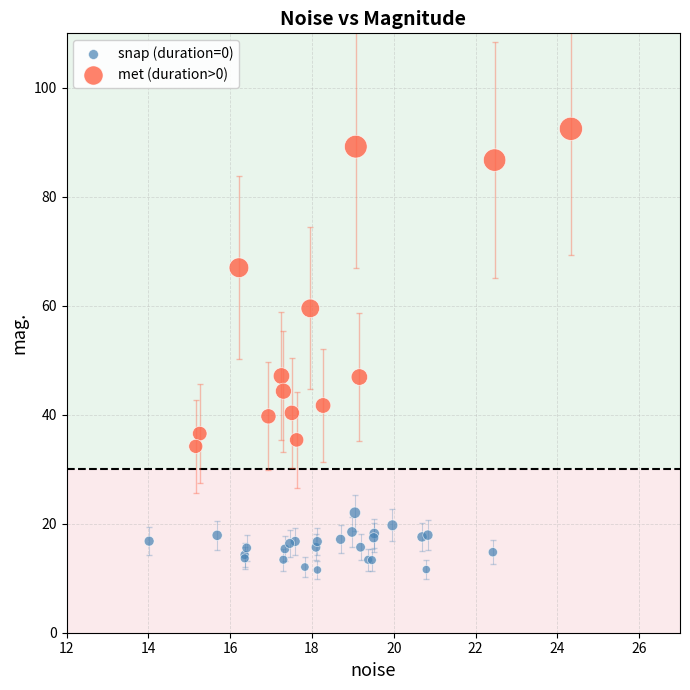

Which series has the largest Y range (max minus min)?

met (duration>0)